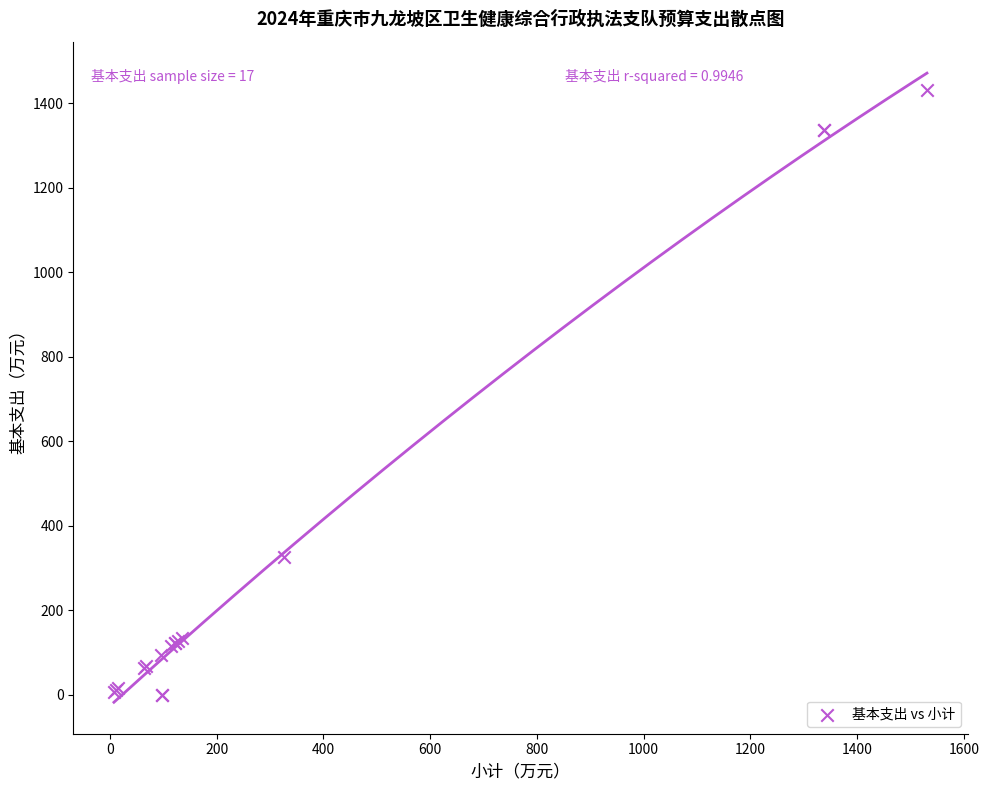

What Y value in the scatter plot is closest to 716?

325.9